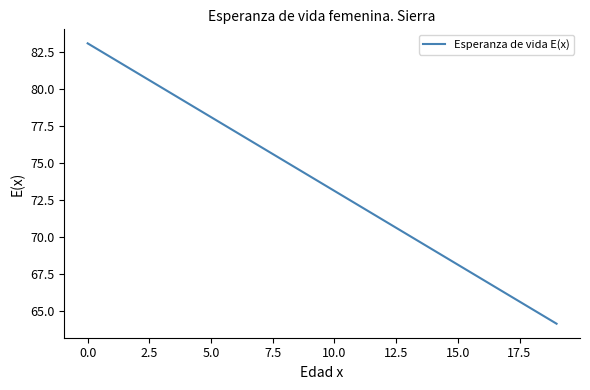

Reading left to right, extract all data points from this chart.

83.1	82.1	81.1	80.1	79.1	78.1	77.1	76.1	75.1	74.1	73.1	72.1	71.1	70.1	69.1	68.1	67.1	66.1	65.1	64.1